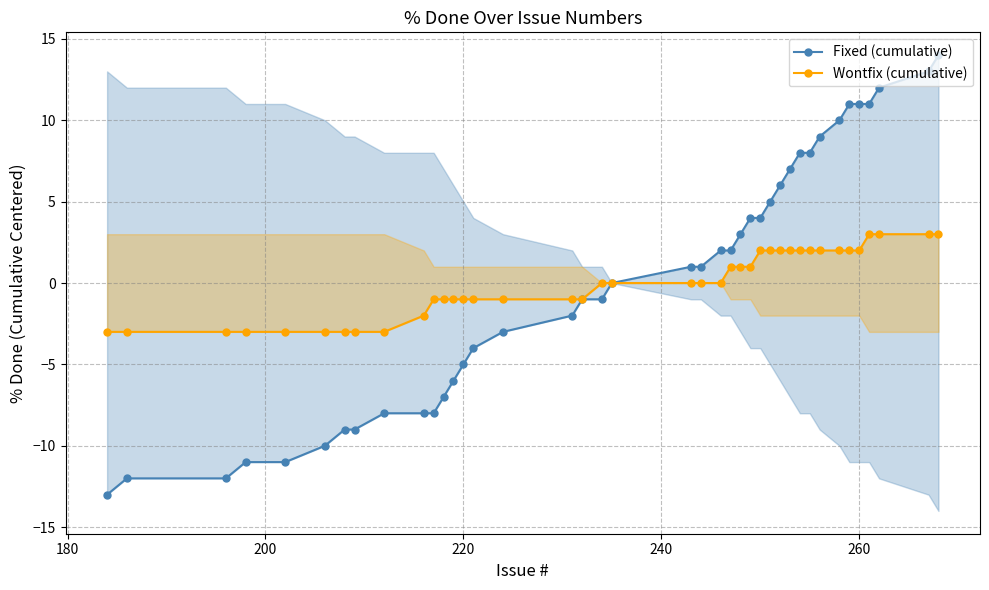

Which series has the largest total across all categories?

Fixed (cumulative)